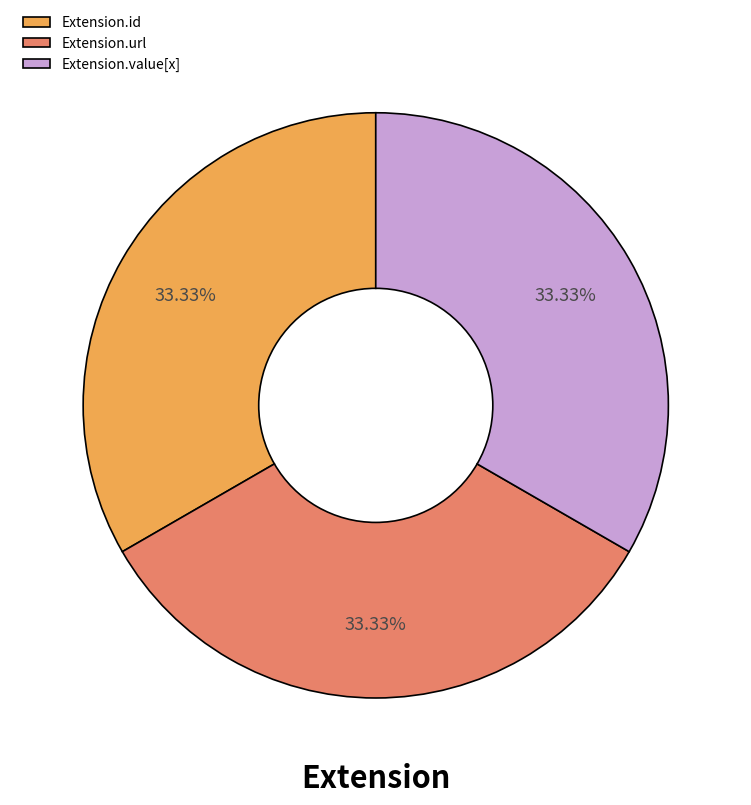

How much of the chart is everything except Extension.id?

66.7%